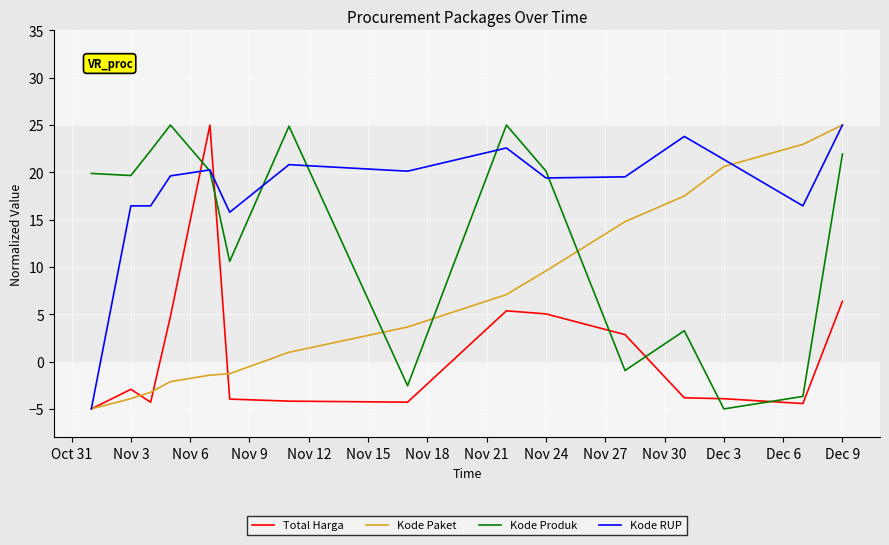

True or false: Kode RUP and Kode Produk intersect in this chart.

True